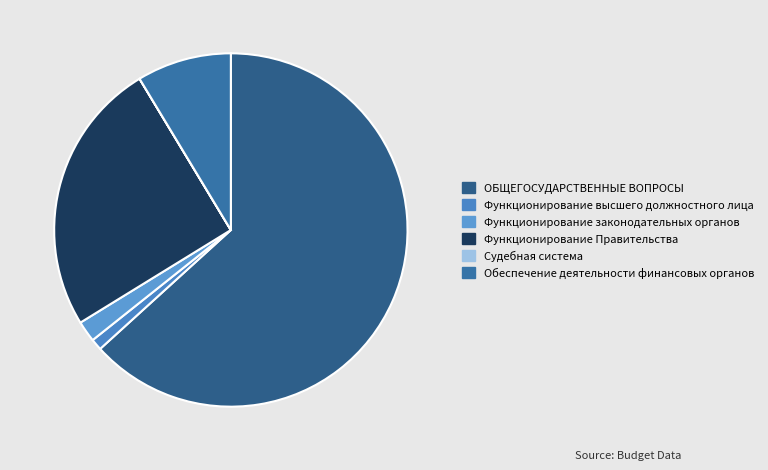

Which slice is the smallest?

Судебная система